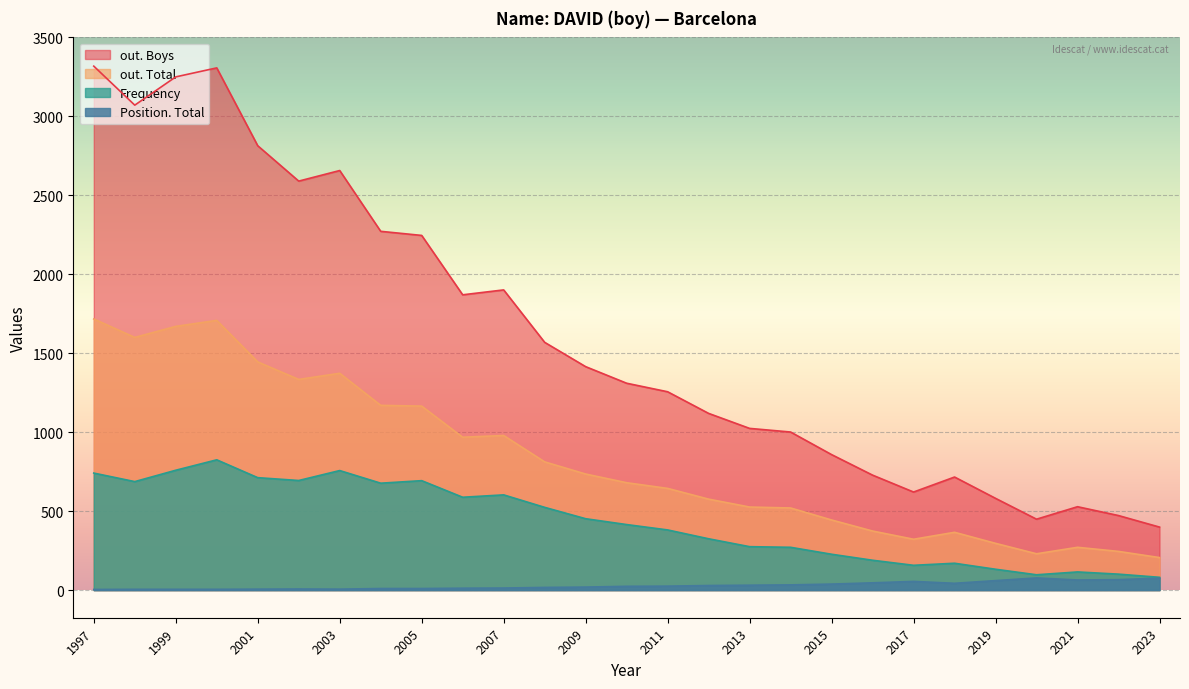

Which series has the largest total across all categories?

out. Boys